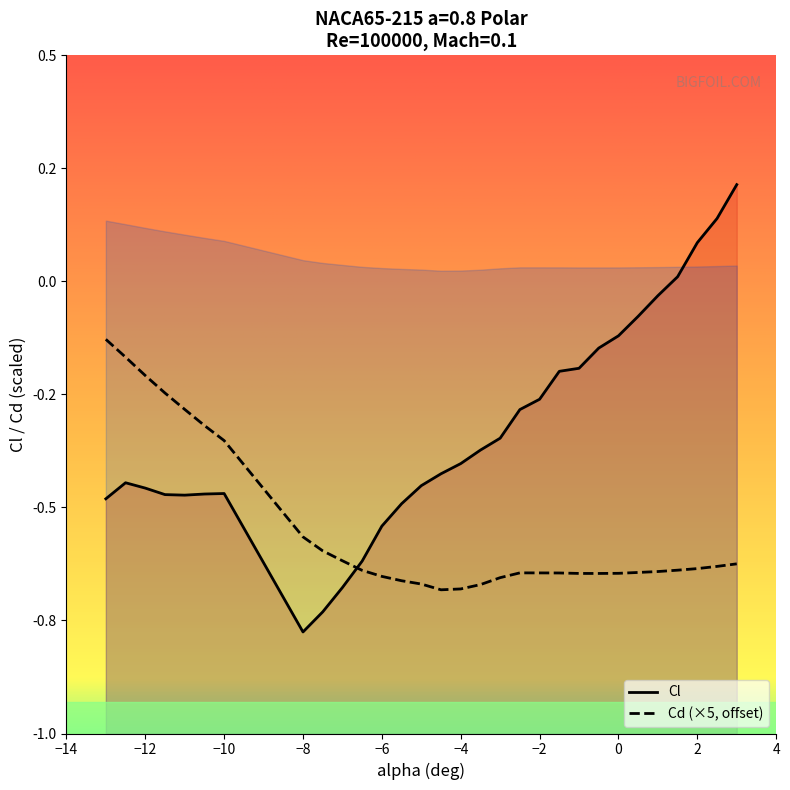

Reading left to right, list all the values displayed in this chart.

Cl: -0.5	-0.4	-0.5	-0.5	-0.5	-0.5	-0.5	-0.8	-0.7	-0.7	-0.6	-0.5	-0.5	-0.5	-0.4	-0.4	-0.4	-0.3	-0.3	-0.3	-0.2	-0.2	-0.1	-0.1	-0.1	-0.0	0.0	0.1	0.1	0.2
Cd: -0.1	-0.2	-0.2	-0.2	-0.3	-0.3	-0.4	-0.6	-0.6	-0.6	-0.6	-0.7	-0.7	-0.7	-0.7	-0.7	-0.7	-0.7	-0.6	-0.6	-0.6	-0.6	-0.6	-0.6	-0.6	-0.6	-0.6	-0.6	-0.6	-0.6